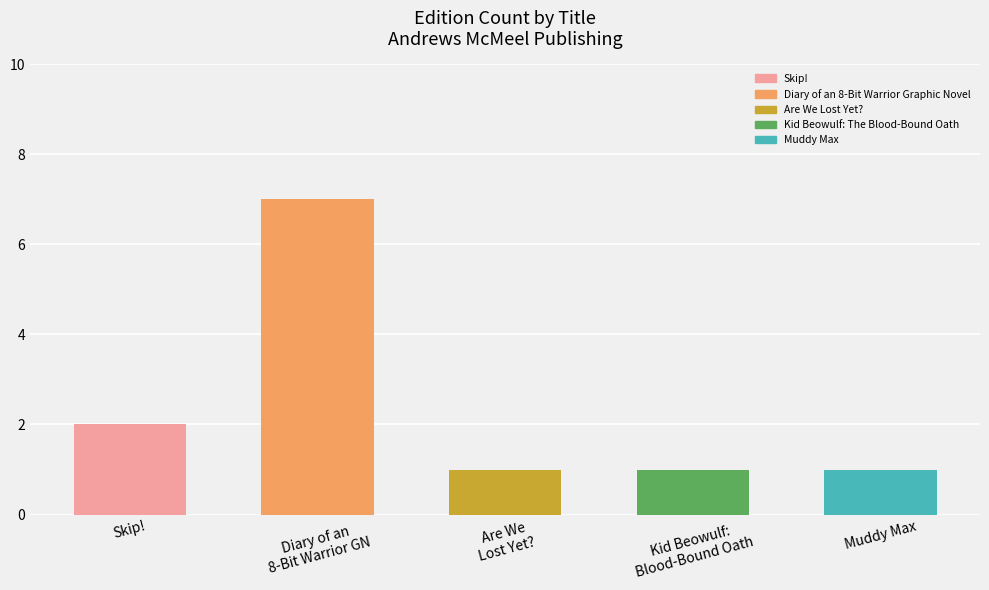

The value at Diary of an
8-Bit Warrior GN is 7. True or false?

True